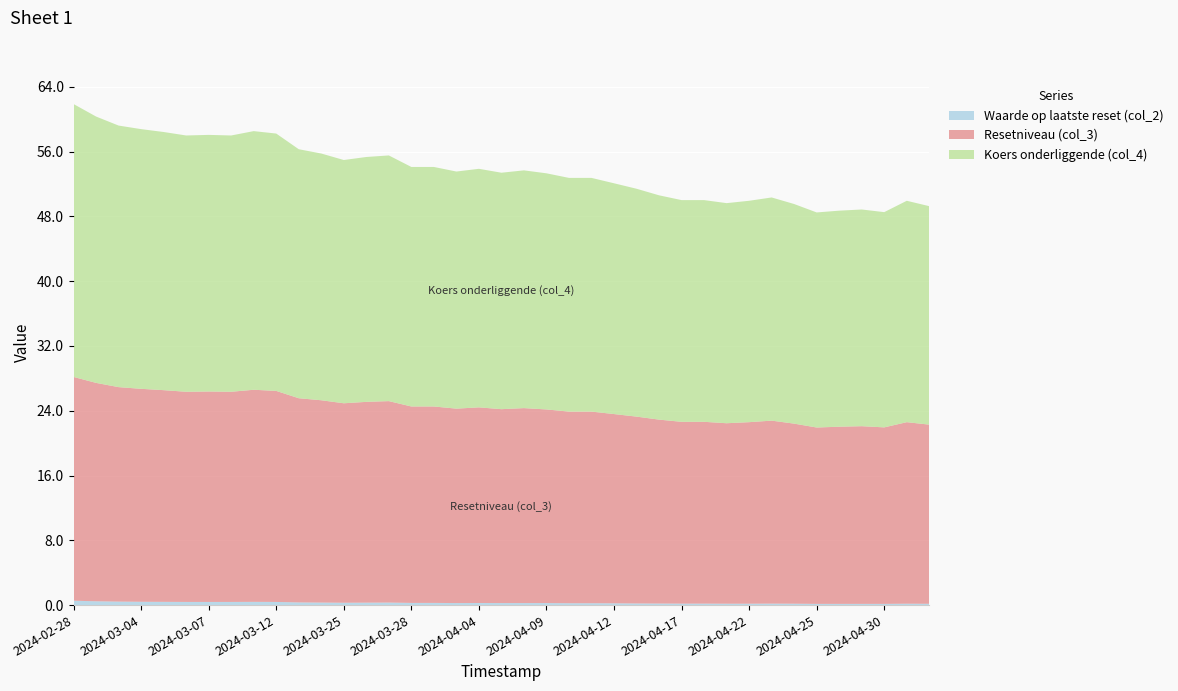

Reading left to right, list all the values displayed in this chart.

Waarde op laatste reset (col_2): 2024-05-03=0.2	2024-05-02=0.2	2024-04-30=0.1	2024-04-29=0.1	2024-04-26=0.1	2024-04-25=0.1	2024-04-24=0.2	2024-04-23=0.2	2024-04-22=0.2	2024-04-19=0.2	2024-04-18=0.2	2024-04-17=0.2	2024-04-16=0.2	2024-04-15=0.2	2024-04-12=0.2	2024-04-11=0.2	2024-04-10=0.2	2024-04-09=0.2	2024-04-08=0.2	2024-04-05=0.2	2024-04-04=0.3	2024-04-03=0.2	2024-04-02=0.3	2024-03-28=0.3	2024-03-27=0.3	2024-03-26=0.3	2024-03-25=0.3	2024-03-22=0.3	2024-03-21=0.3	2024-03-12=0.4	2024-03-11=0.4	2024-03-08=0.4	2024-03-07=0.4	2024-03-06=0.4	2024-03-05=0.4	2024-03-04=0.4	2024-03-01=0.4	2024-02-29=0.5	2024-02-28=0.5
Resetniveau (col_3): 2024-05-03=22.1	2024-05-02=22.4	2024-04-30=21.8	2024-04-29=21.9	2024-04-26=21.9	2024-04-25=21.8	2024-04-24=22.2	2024-04-23=22.6	2024-04-22=22.4	2024-04-19=22.3	2024-04-18=22.5	2024-04-17=22.5	2024-04-16=22.7	2024-04-15=23.1	2024-04-12=23.4	2024-04-11=23.7	2024-04-10=23.7	2024-04-09=23.9	2024-04-08=24.1	2024-04-05=23.9	2024-04-04=24.2	2024-04-03=24.0	2024-04-02=24.3	2024-03-28=24.3	2024-03-27=24.9	2024-03-26=24.8	2024-03-25=24.6	2024-03-22=25.0	2024-03-21=25.2	2024-03-12=26.1	2024-03-11=26.2	2024-03-08=26.0	2024-03-07=26.0	2024-03-06=26.0	2024-03-05=26.1	2024-03-04=26.3	2024-03-01=26.5	2024-02-29=27.0	2024-02-28=27.6
Koers onderliggende (col_4): 2024-05-03=27.0	2024-05-02=27.3	2024-04-30=26.6	2024-04-29=26.8	2024-04-26=26.7	2024-04-25=26.6	2024-04-24=27.1	2024-04-23=27.6	2024-04-22=27.3	2024-04-19=27.2	2024-04-18=27.4	2024-04-17=27.4	2024-04-16=27.7	2024-04-15=28.1	2024-04-12=28.5	2024-04-11=28.9	2024-04-10=28.9	2024-04-09=29.2	2024-04-08=29.4	2024-04-05=29.2	2024-04-04=29.5	2024-04-03=29.3	2024-04-02=29.6	2024-03-28=29.6	2024-03-27=30.3	2024-03-26=30.2	2024-03-25=30.0	2024-03-22=30.5	2024-03-21=30.8	2024-03-12=31.8	2024-03-11=31.9	2024-03-08=31.6	2024-03-07=31.7	2024-03-06=31.6	2024-03-05=31.9	2024-03-04=32.1	2024-03-01=32.3	2024-02-29=32.9	2024-02-28=33.7